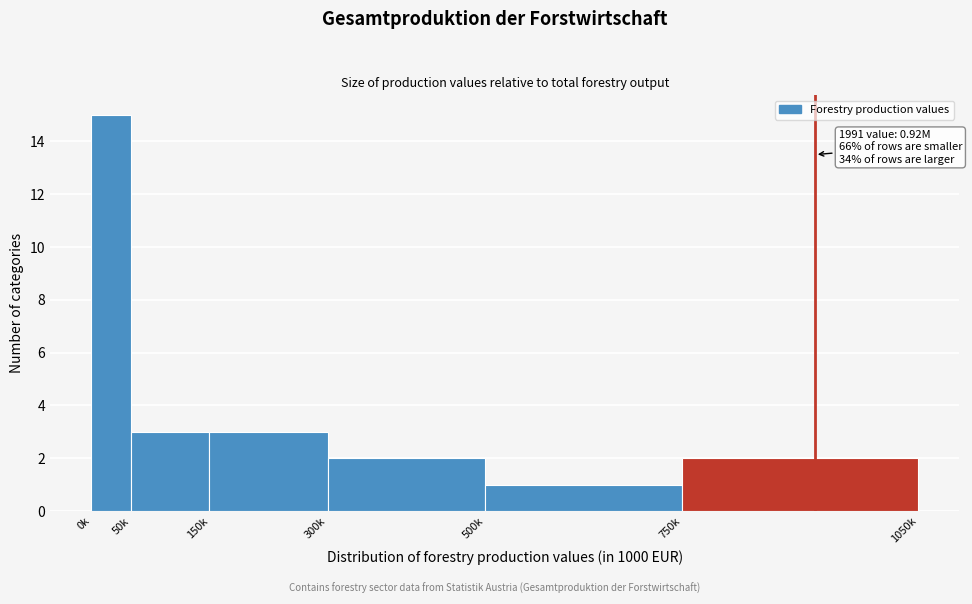

Reading left to right, extract all data points from this chart.

0k=15	50k=3	150k=3	300k=2	500k=1	750k=2